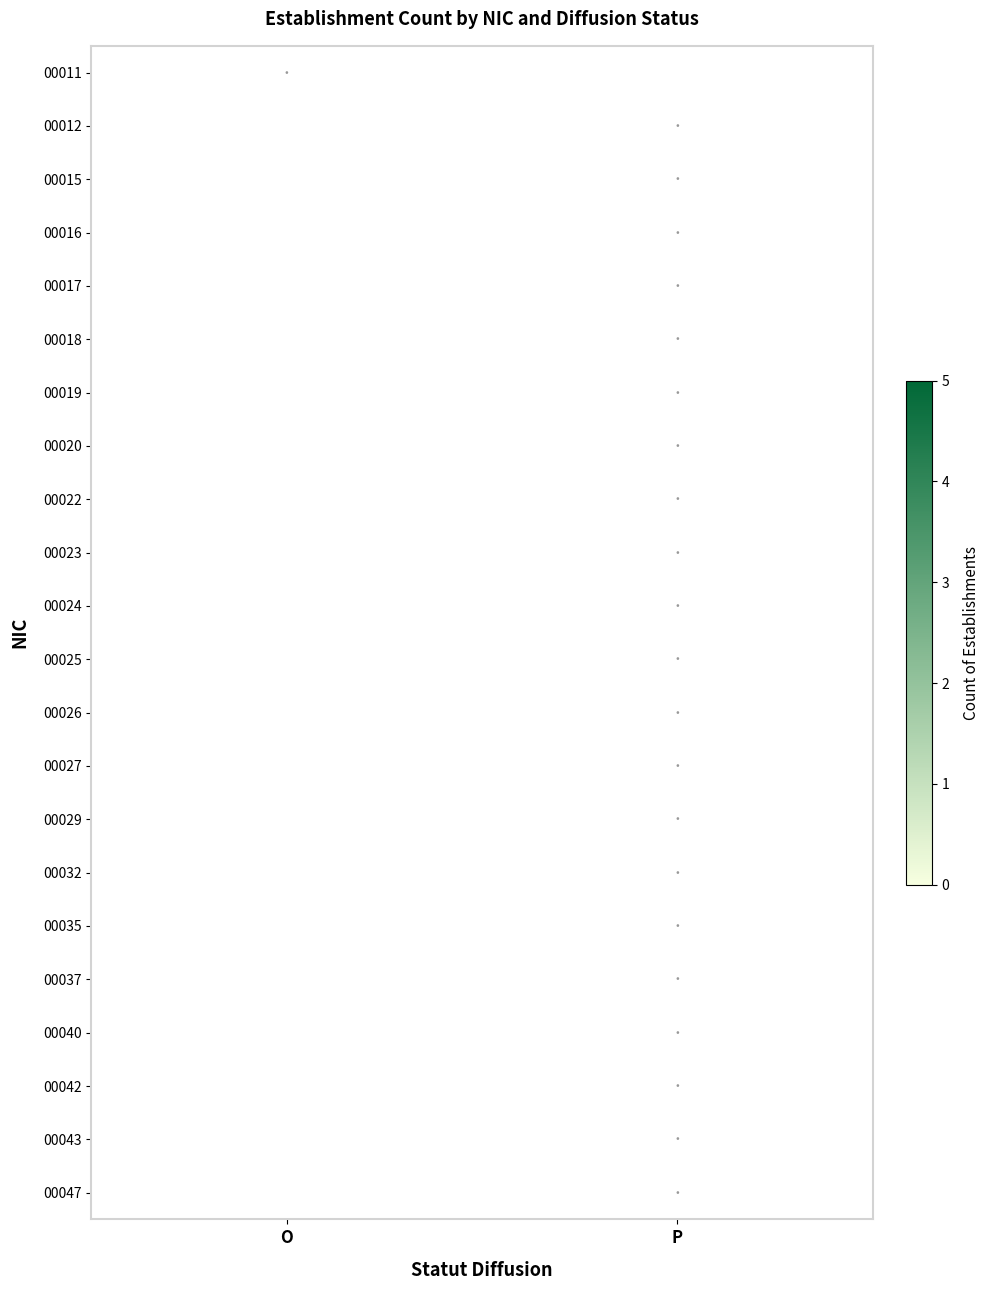

How many distinct data groups are displayed?

22